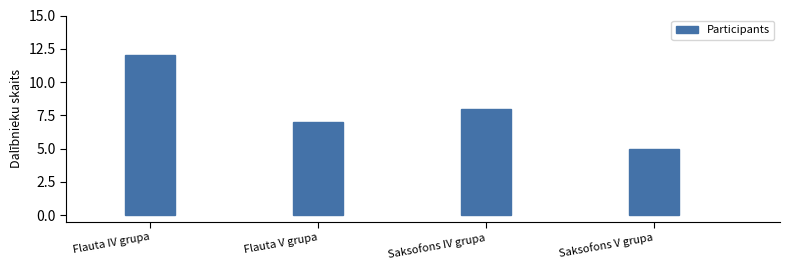

Reading left to right, what are all the values shown in this chart?

Flauta IV grupa=12	Flauta V grupa=7	Saksofons IV grupa=8	Saksofons V grupa=5